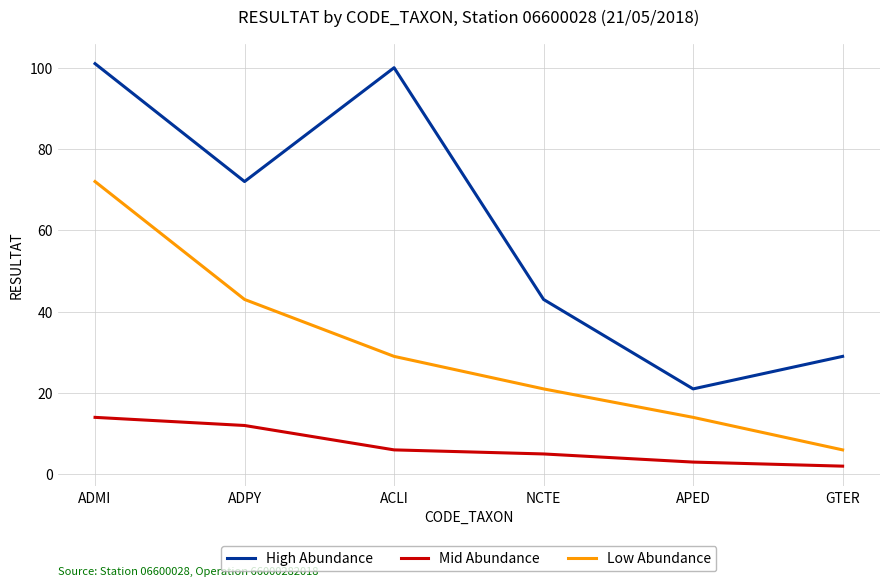

What is the sum of all Mid Abundance values?

42